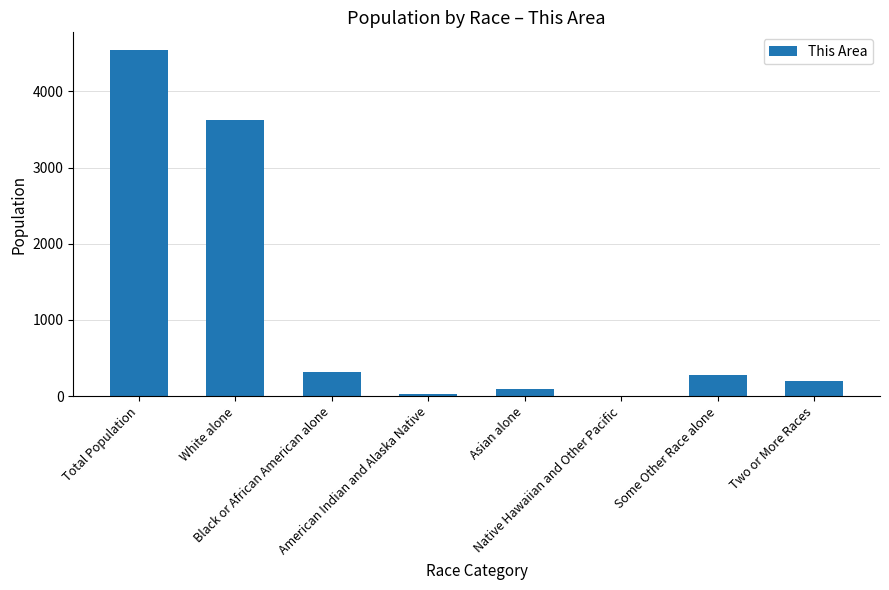

What is the change in value from American Indian and Alaska Native to Two or More Races?

+178